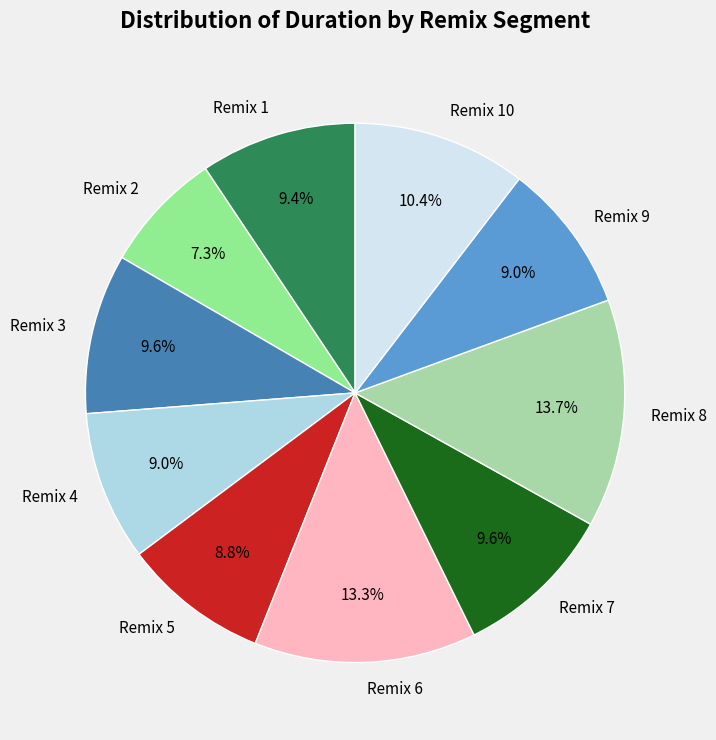

What portion of the pie excludes Remix 6?

86.7%